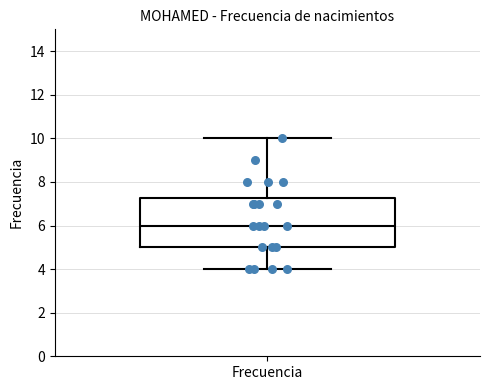

Read this box plot against the y-axis: the position of the median line, the range covered by the box, and the ends of both whiskers. The values are not printed on the chart, so give them approximately, as read against the axis.

median 6.0, box 5.0 to 7.2, whiskers 4.0 to 10.0